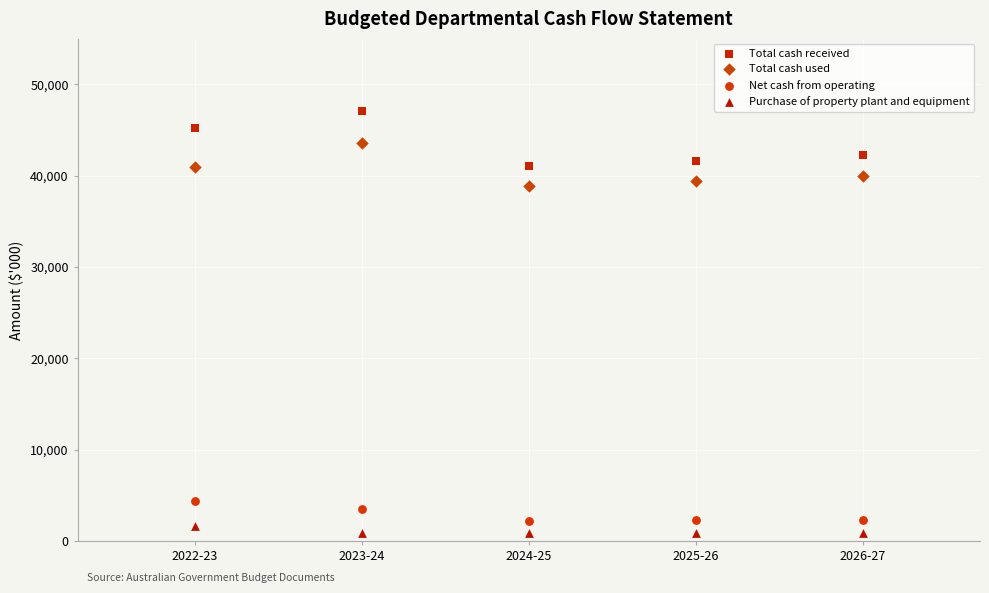

Which series reaches the maximum Y coordinate?

Total cash received